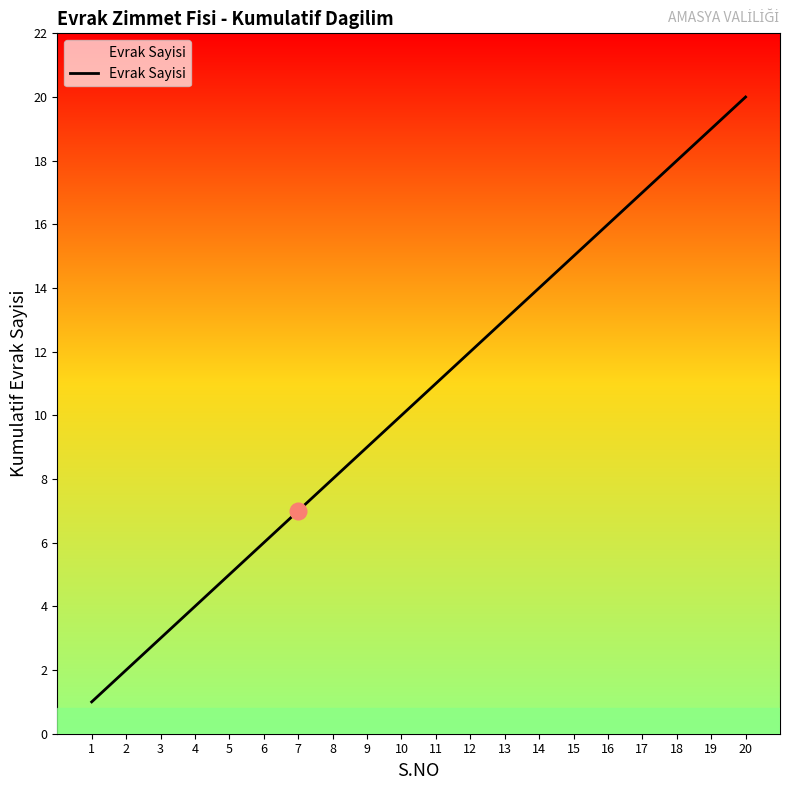

What is the difference between the maximum and minimum values?

19